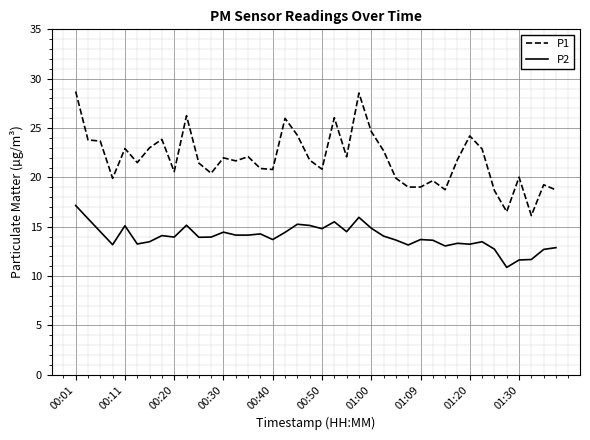

What is the difference between the maximum and minimum values in the P1 series?

12.6